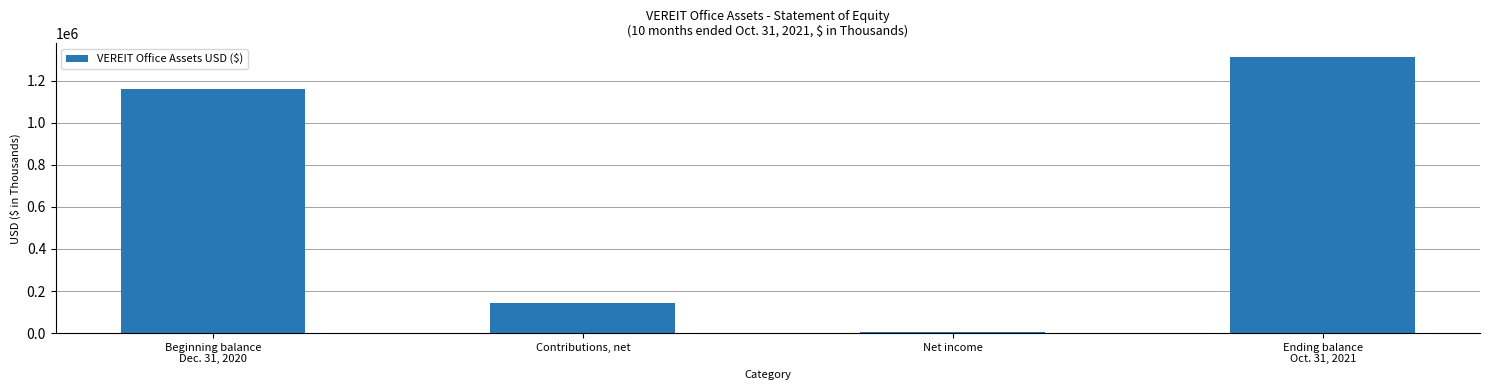

Reading left to right, extract all data points from this chart.

1161434	145169	5691	1312294